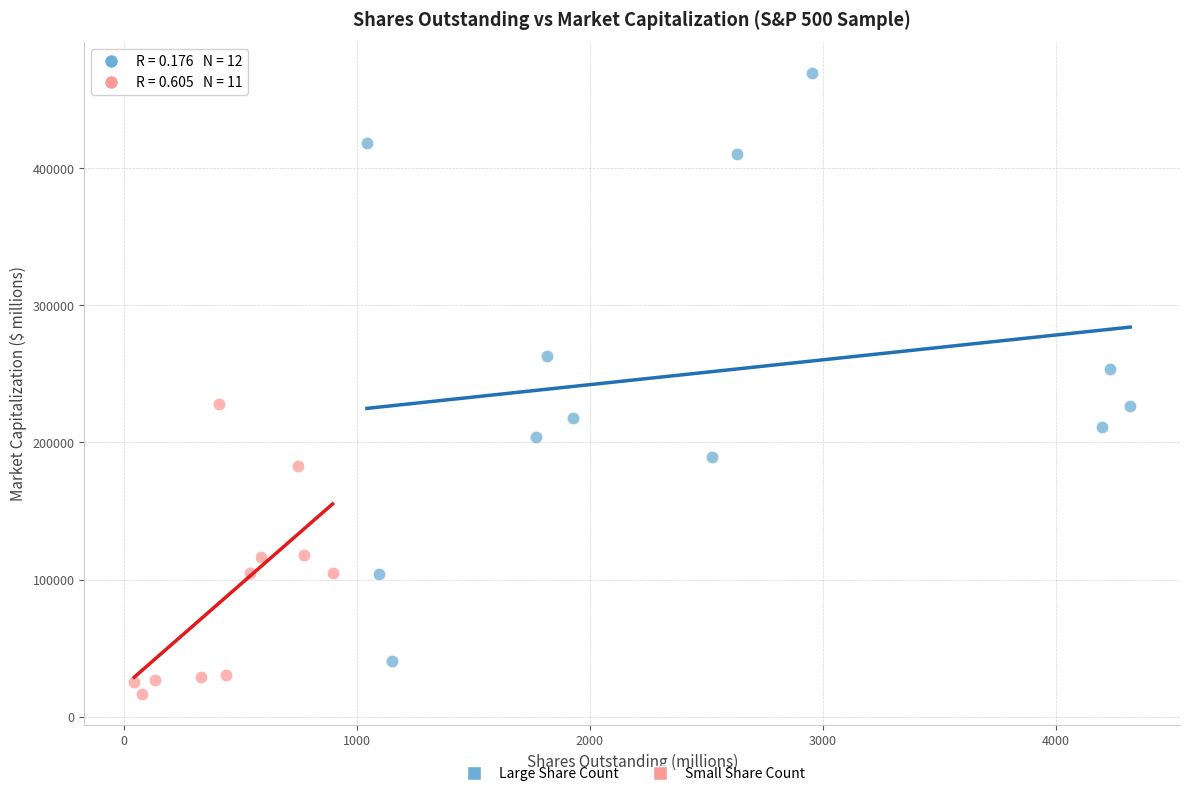

Which series contains the highest Y value?

Large Share Count